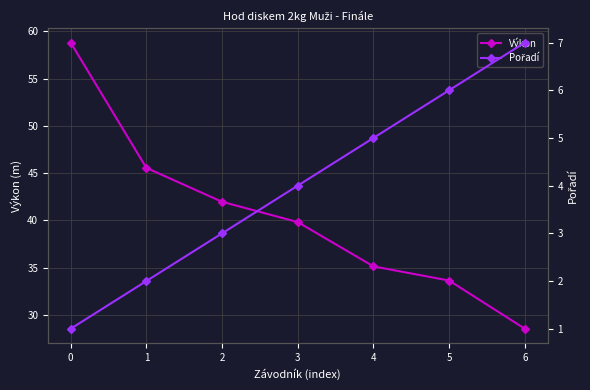

True or false: Výkon has a value of 58.8 at 0.

True